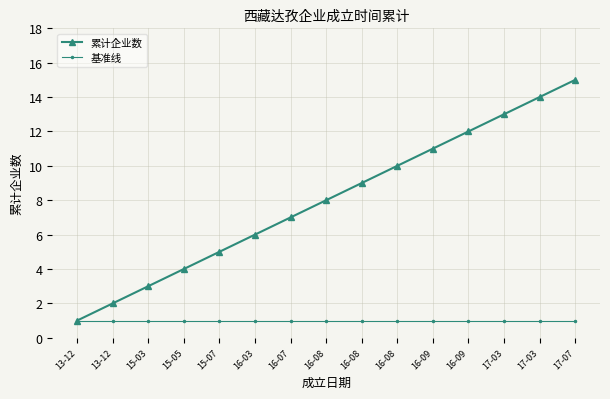

Where is 累计企业数 nearest to the value 8?

16-08